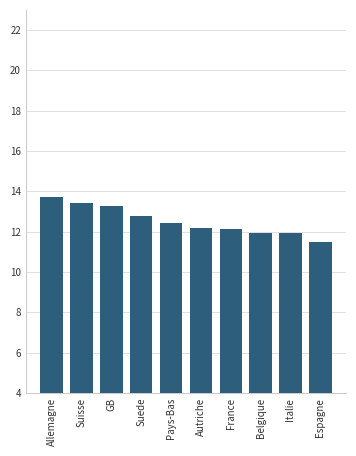

What is the average value?

12.5